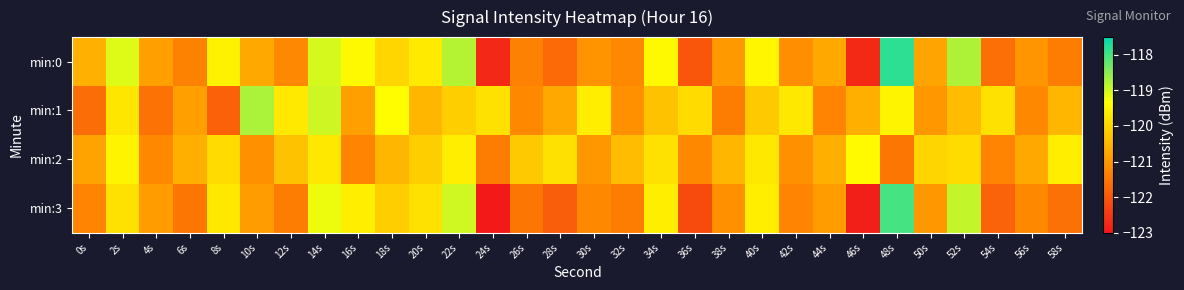

At how many categories does at least one series exceed -120?

21